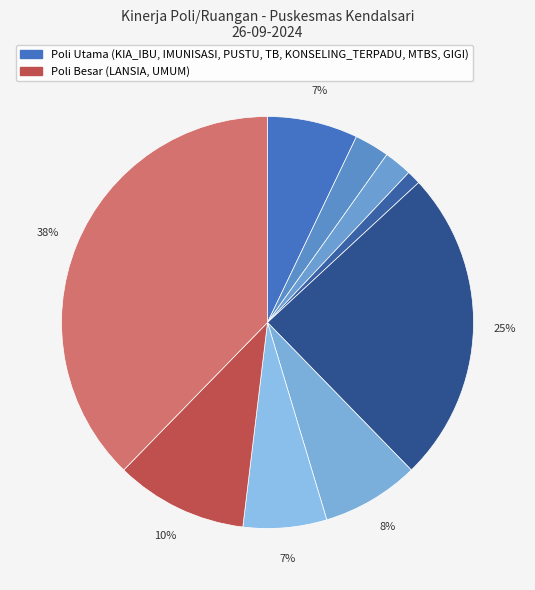

How many segments does this pie chart have?

9